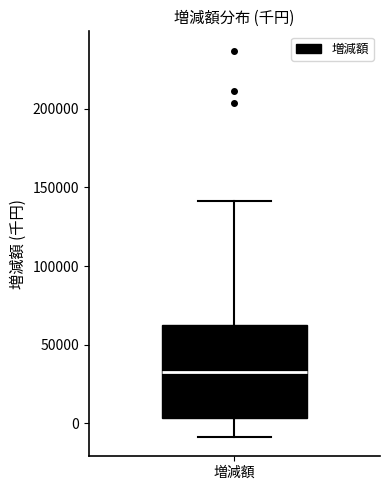

Where does the lower whisker of the box for 増減額 end on the y-axis? The values are not printed on the chart, so give them approximately, as read against the axis.

-10000